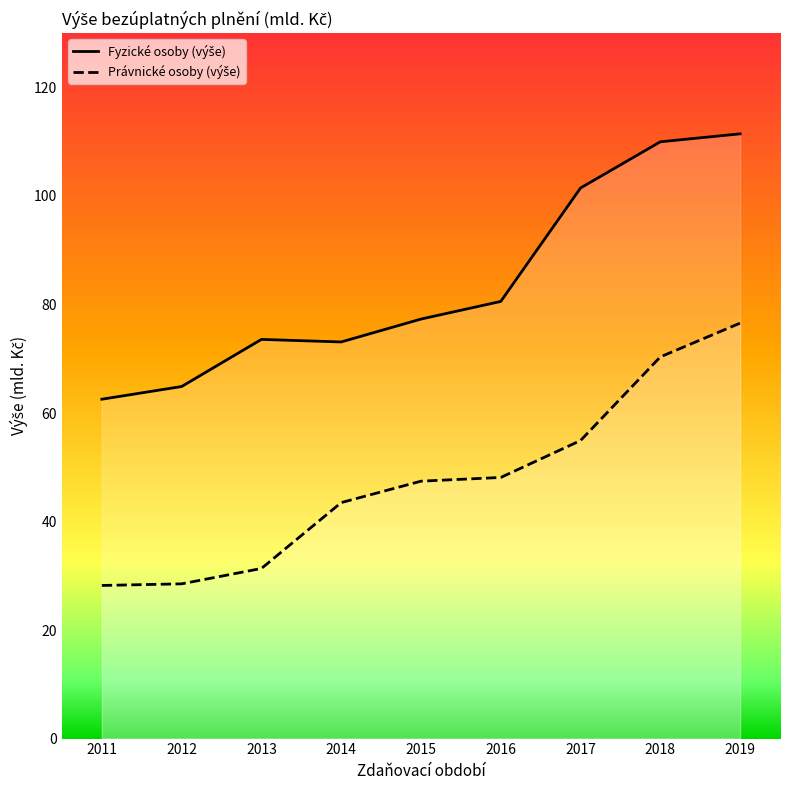

At which category is the sum across all series the highest?

2019